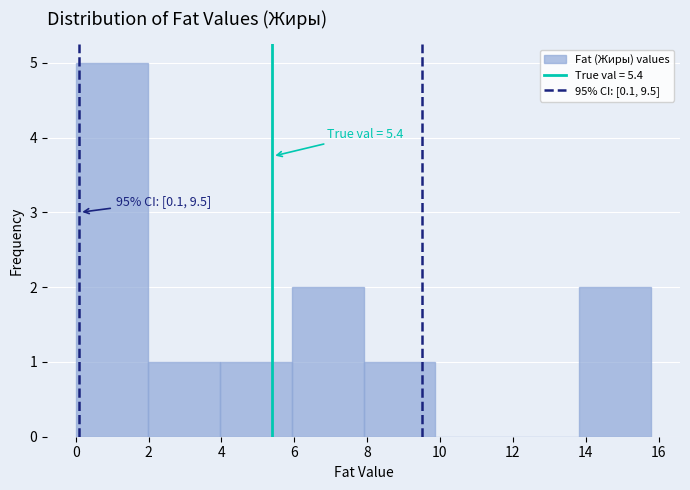

Over which range of the x-axis is the bar tallest?

0.0 to 2.0